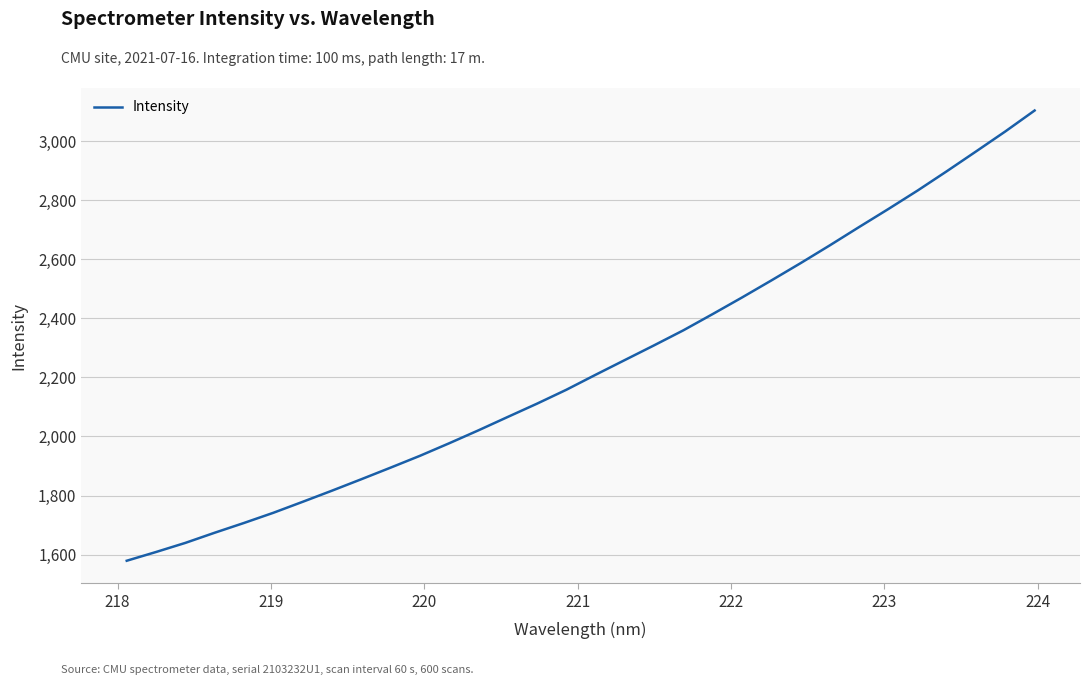

What is the difference between the second highest and second lowest values?

1423.5